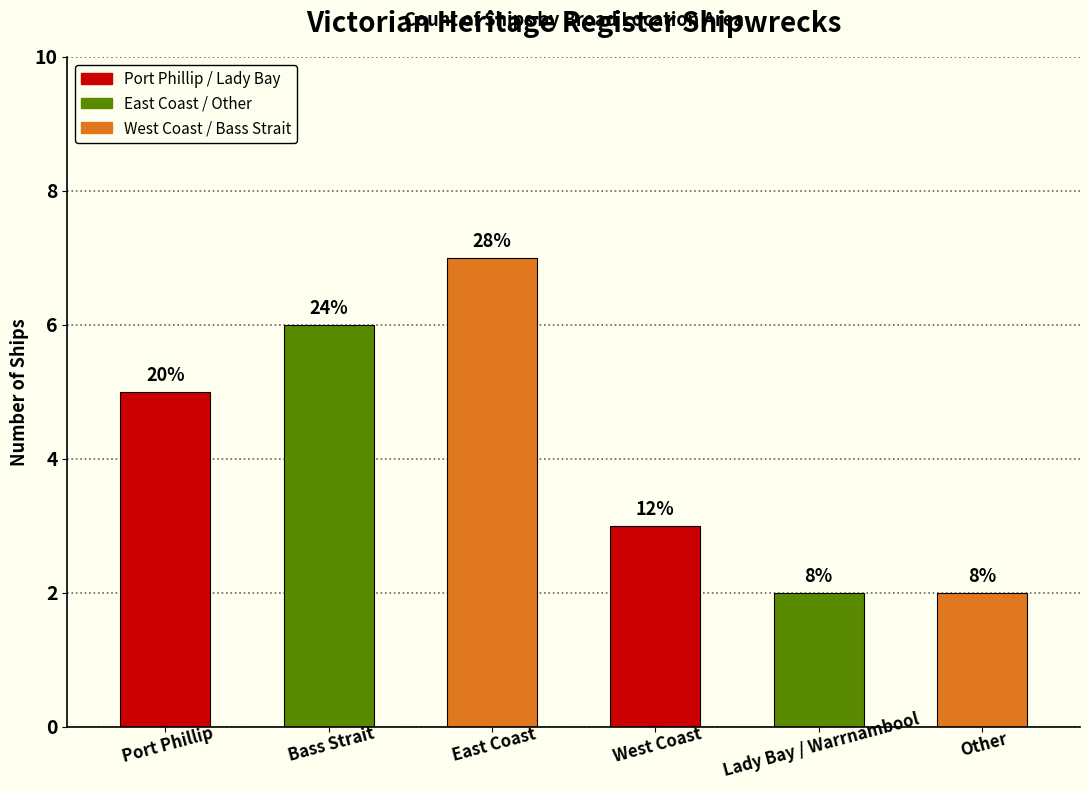

Rank the categories by value from highest to lowest.

East Coast, Bass Strait, Port Phillip, West Coast, Lady Bay / Warrnambool, Other